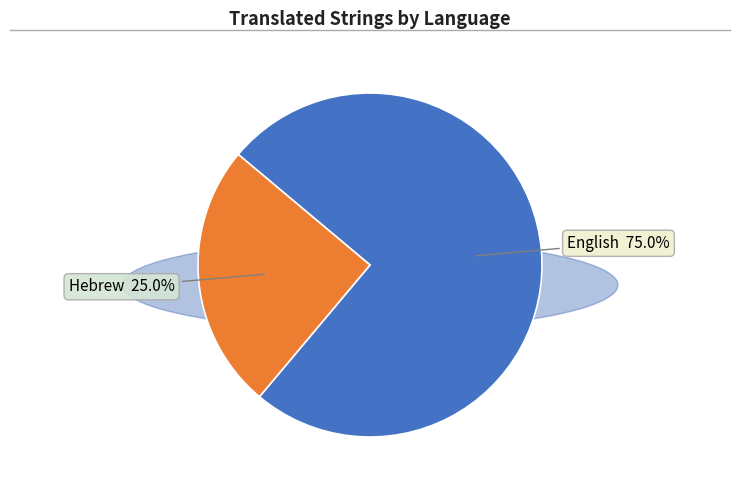

True or false: Hebrew accounts for 25% of the total.

True